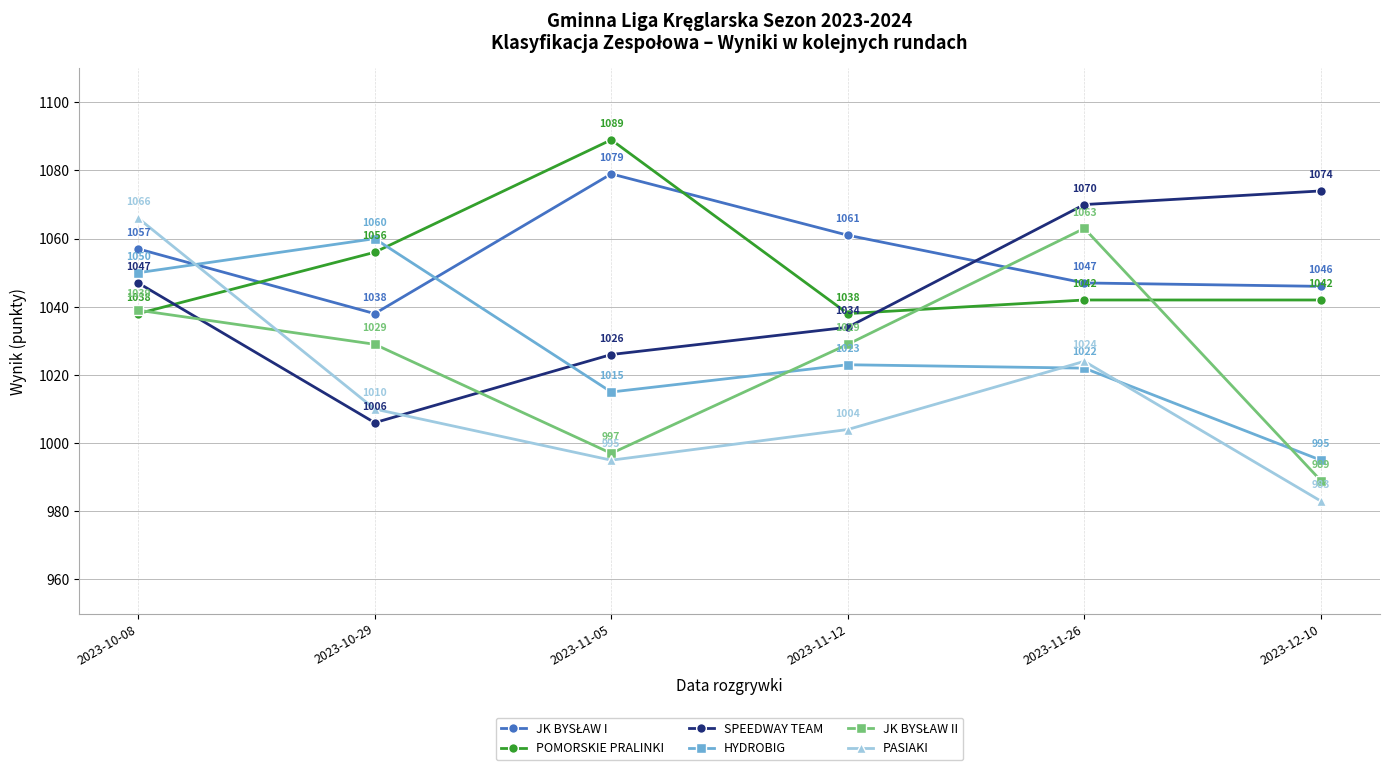

What is the spread (max minus min) of values at 2023-10-29?

54